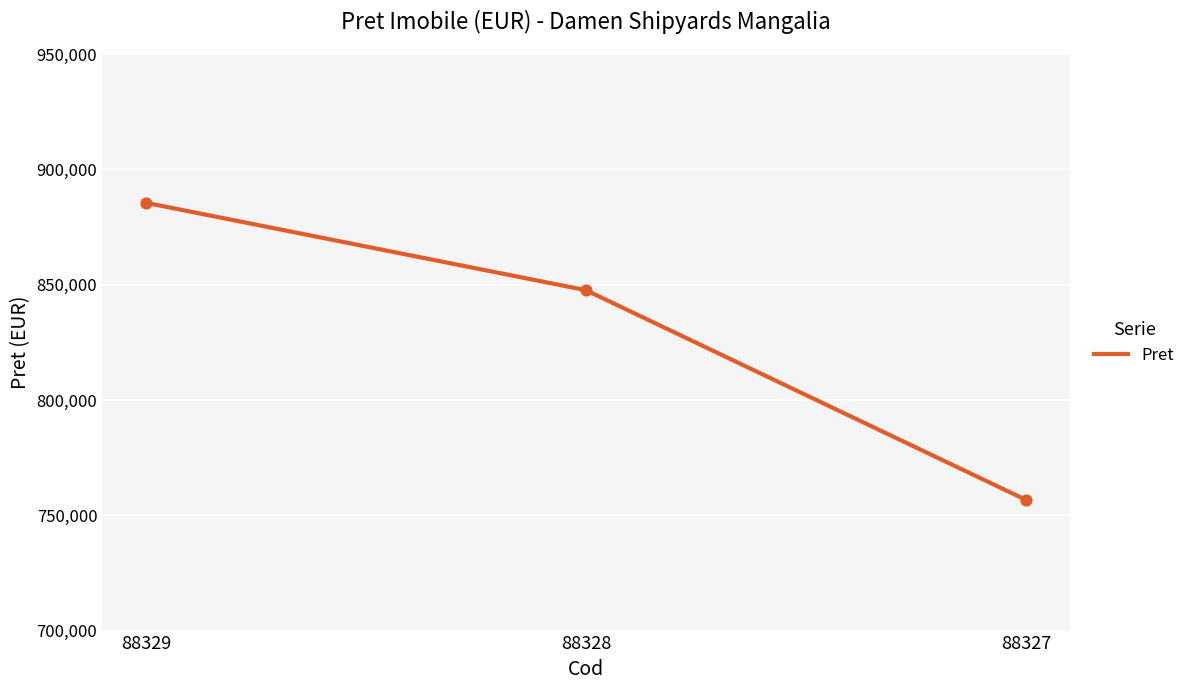

Approximately how many times larger is the value at 88328 compared to 88327?

1.1